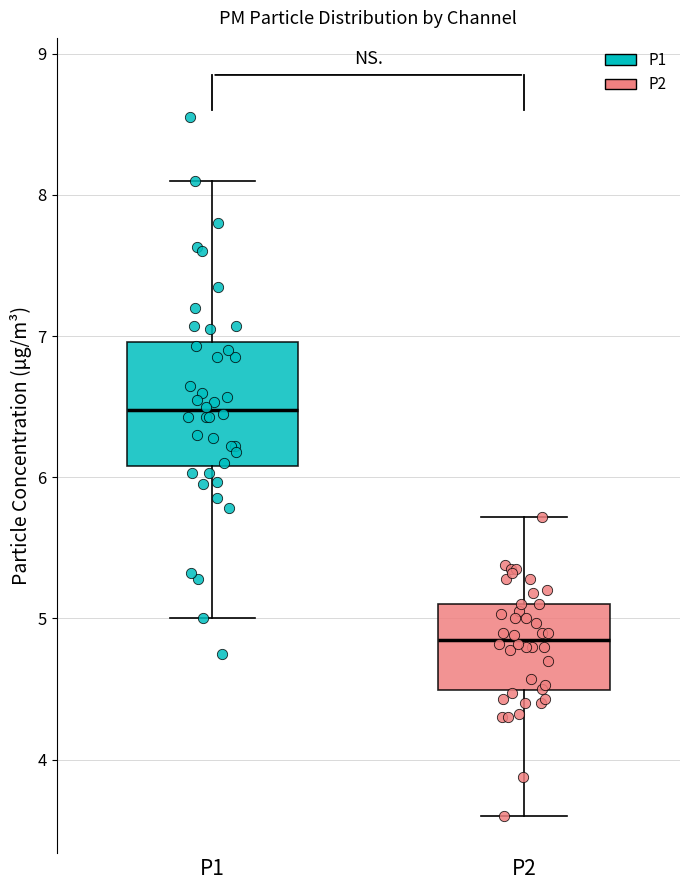

Reading left to right, read every box against the y-axis: the position of its median line, the range the box covers, and the ends of its whiskers. The values are not printed on the chart, so give them approximately, as read against the axis.

P1: median 6.5, box 6.1 to 7.0, whiskers 5.0 to 8.1
P2: median 4.9, box 4.5 to 5.1, whiskers 3.6 to 5.7